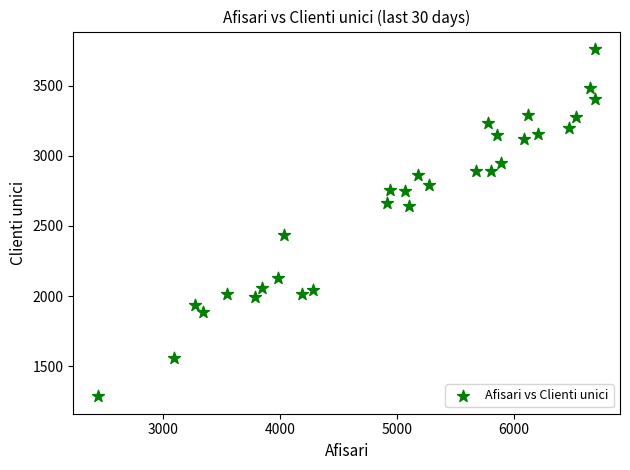

What Y value in the scatter plot is closest to 2524?

2434